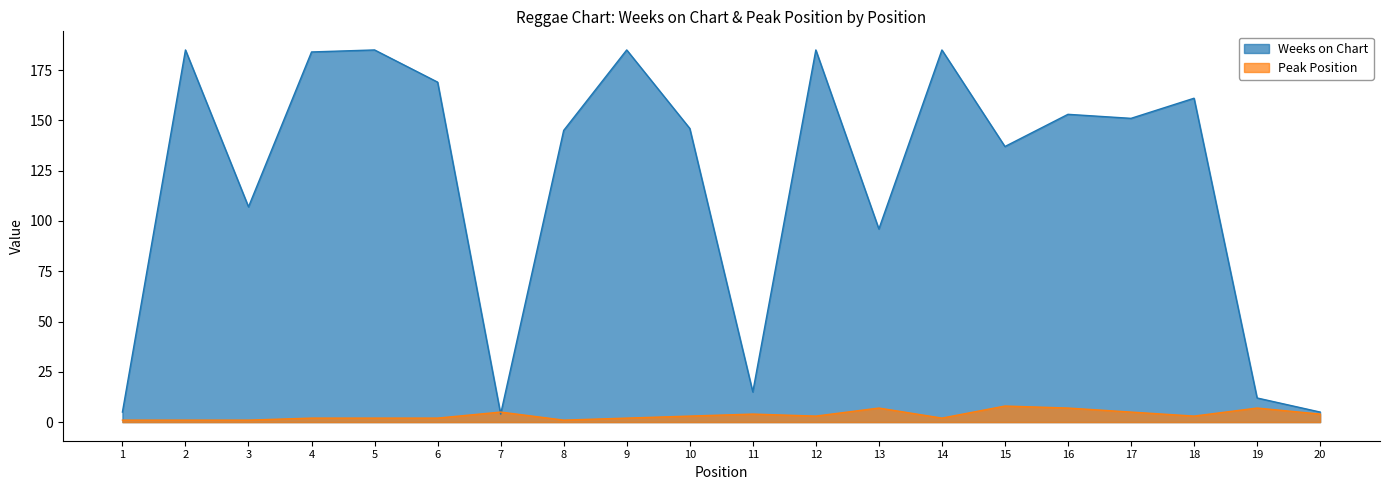

Count the number of categories in the chart.

20